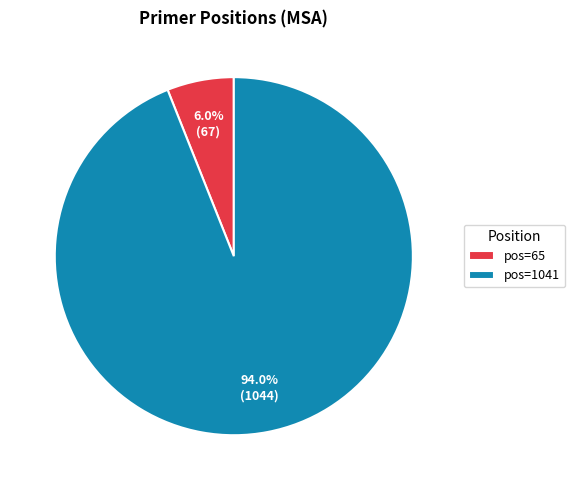

Which slice is the smallest?

pos=65